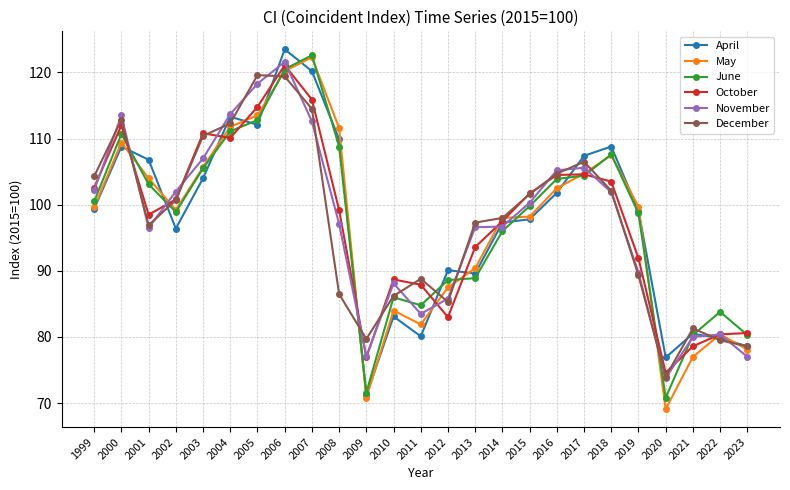

What is the value of the May point at the 23rd from the left?

77.0